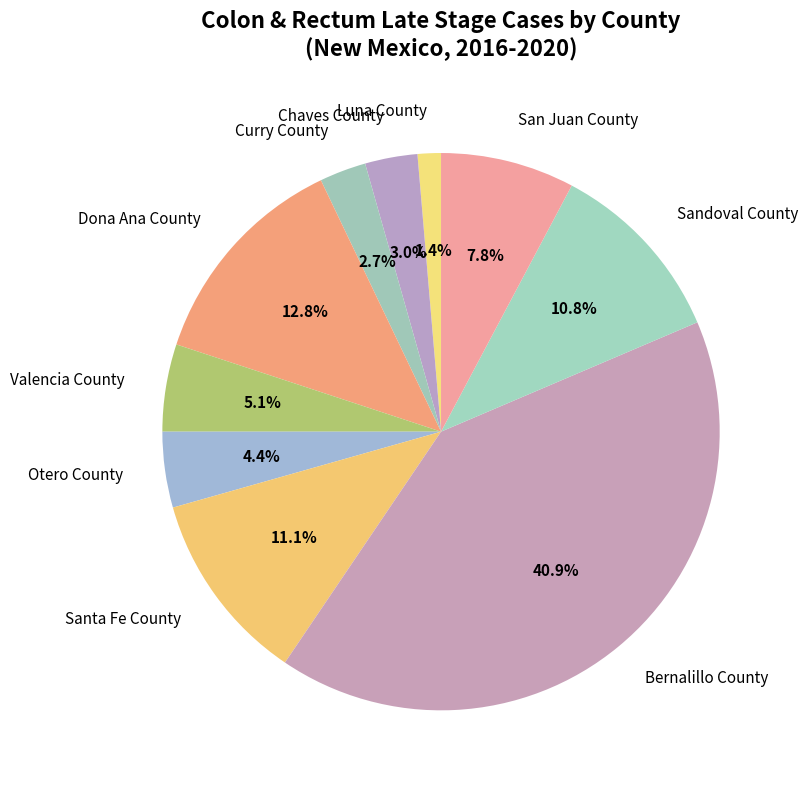

To the nearest percent, what is the difference between the Bernalillo County and Otero County slice percentages?

36%